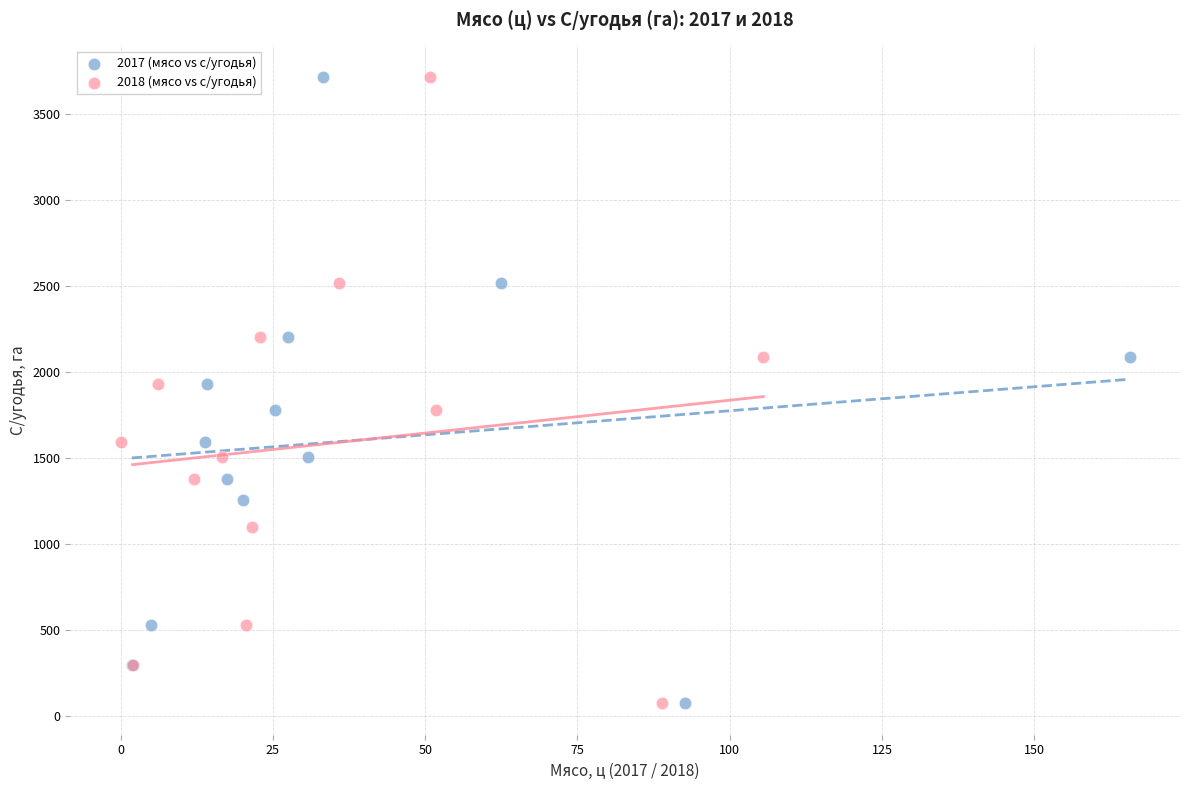

What are all the series names shown in the legend?

2017 (мясо vs с/угодья), 2018 (мясо vs с/угодья)